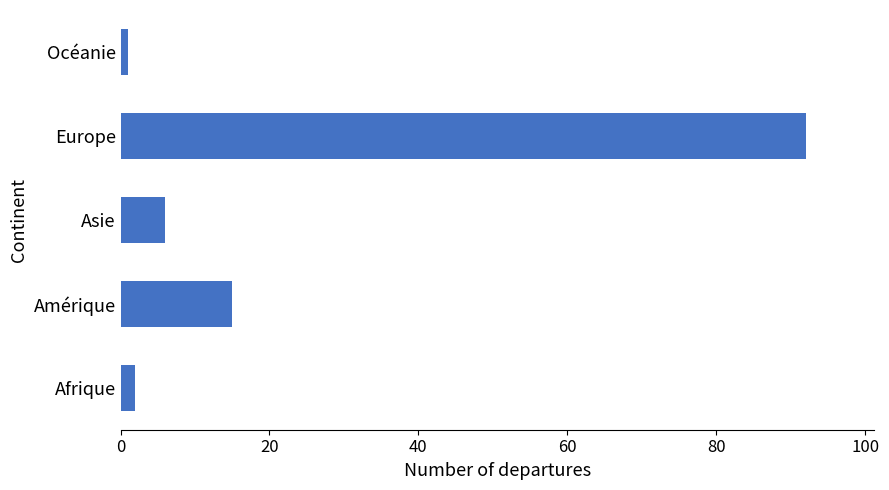

Which category has the highest value across all series?

Europe